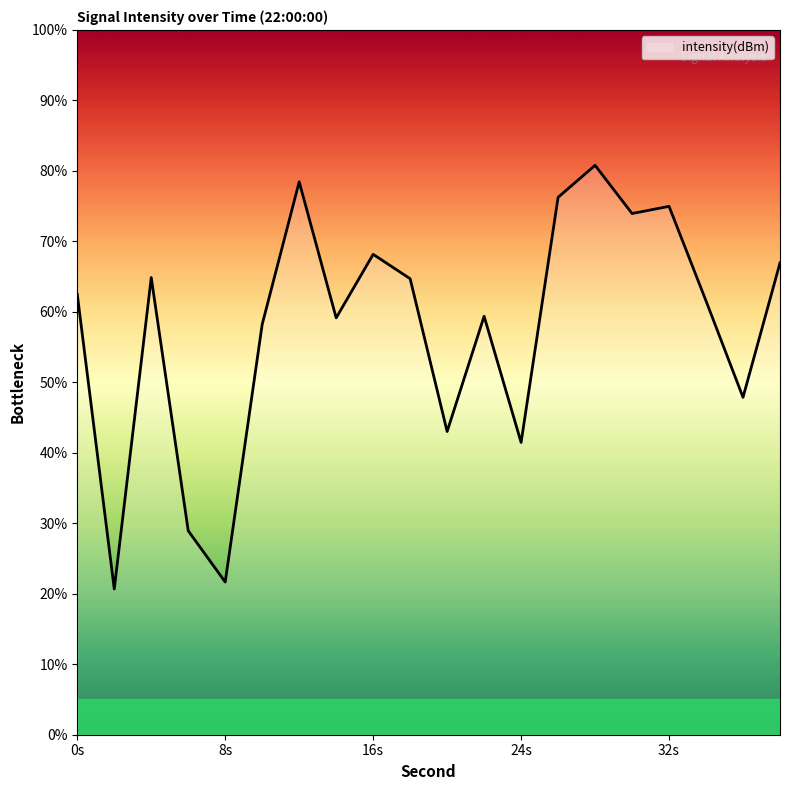

What is the difference between the maximum and minimum values?

60.1